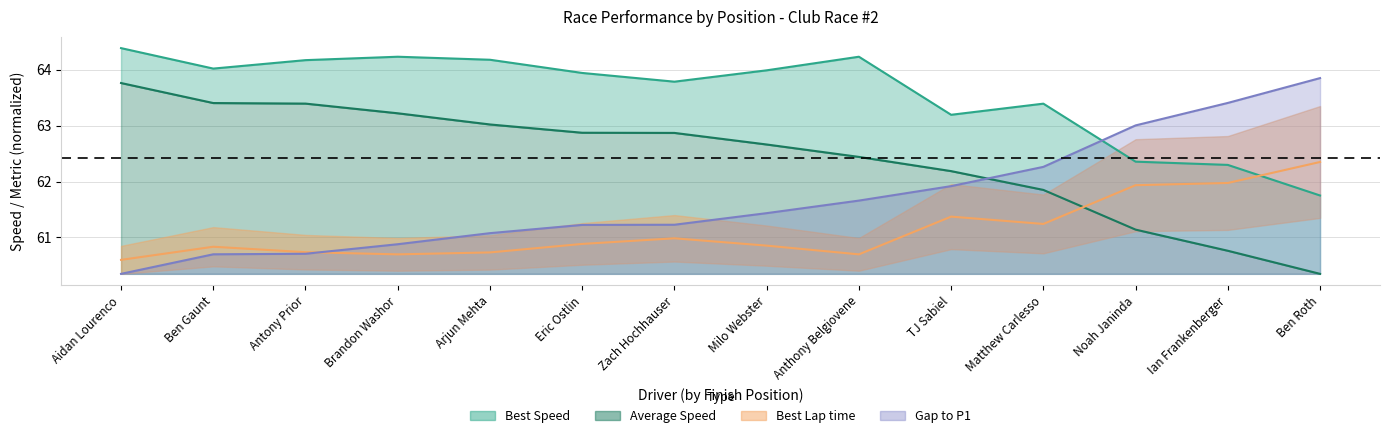

Which category has the lowest value across all series?

Ben Roth